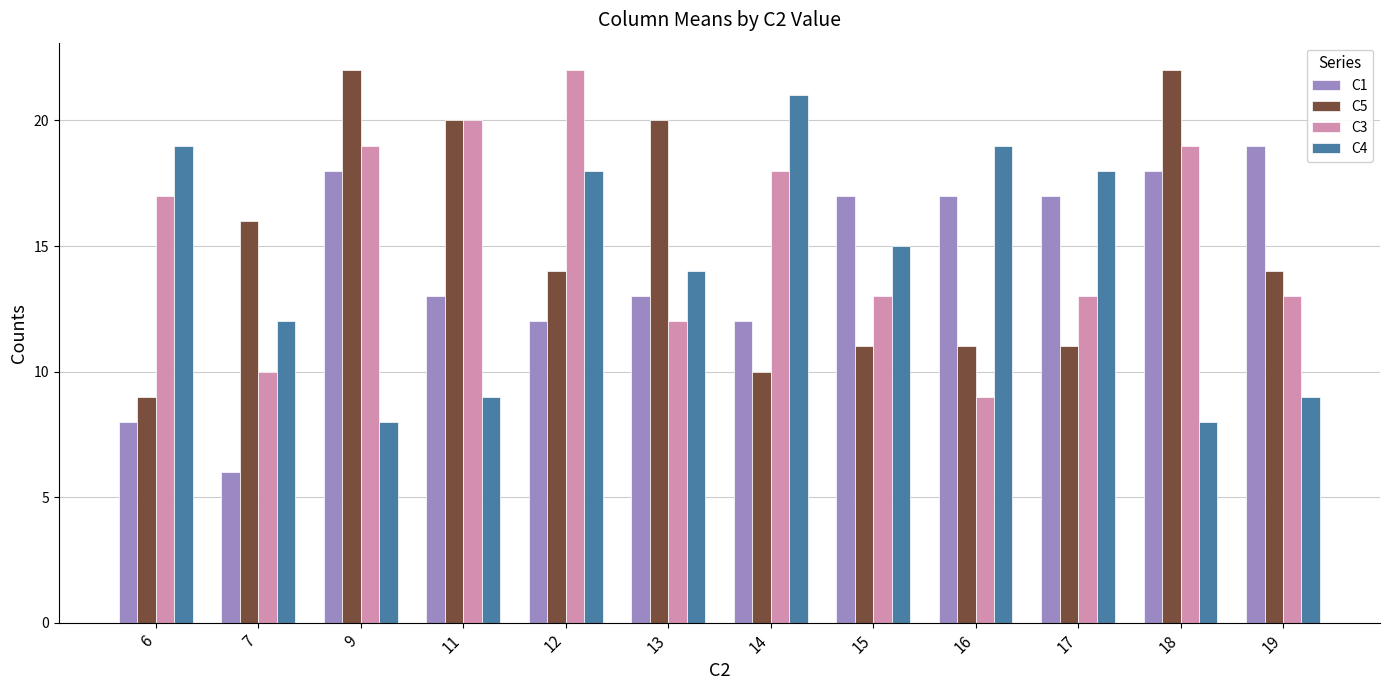

What are all the series names shown in the legend?

C1, C5, C3, C4